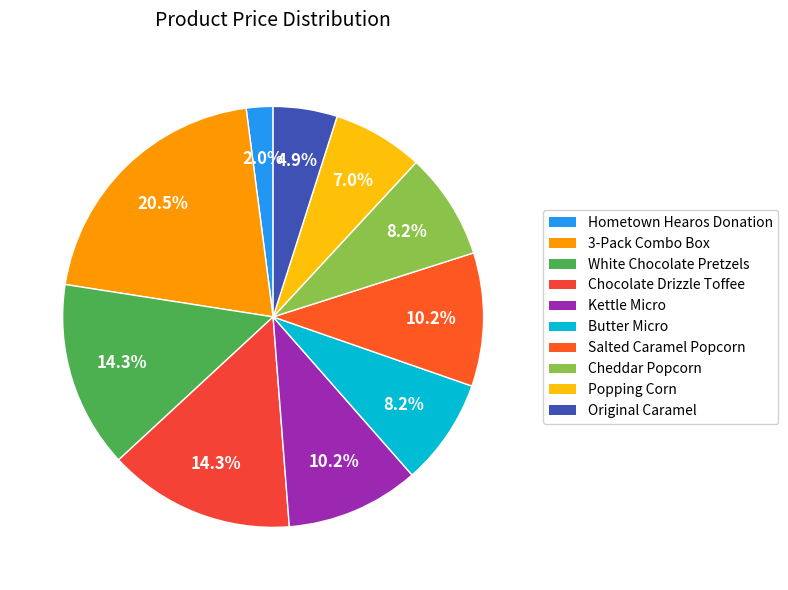

Is the sum of 3-Pack Combo Box and Original Caramel greater than half?

No